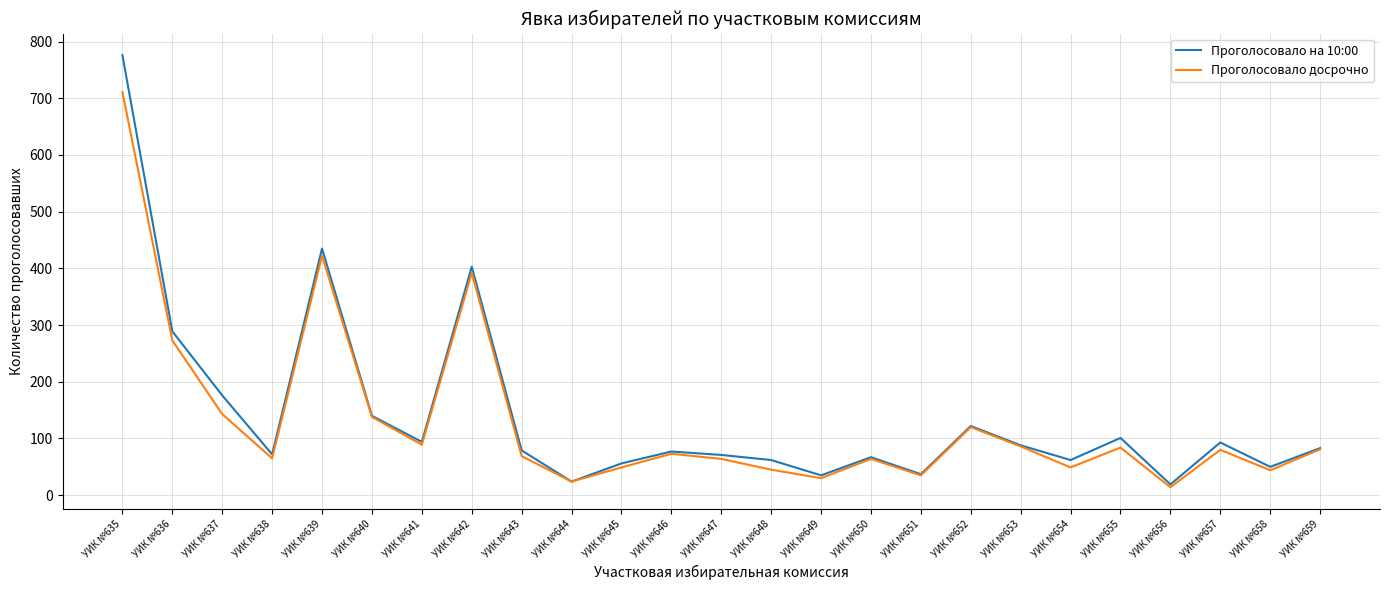

At how many categories does at least one series exceed 476?

1